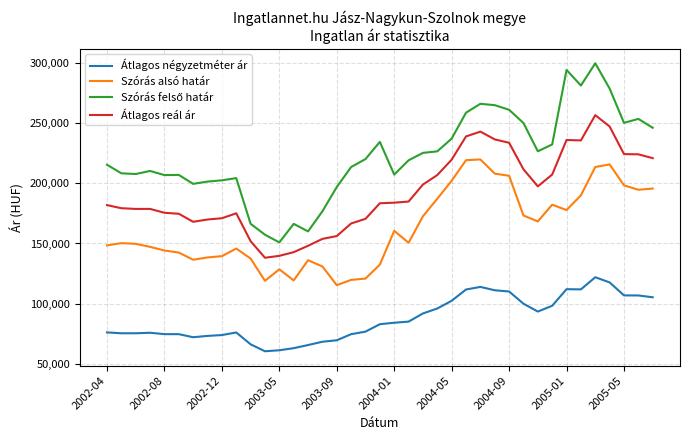

What is the greatest value displayed?

299663